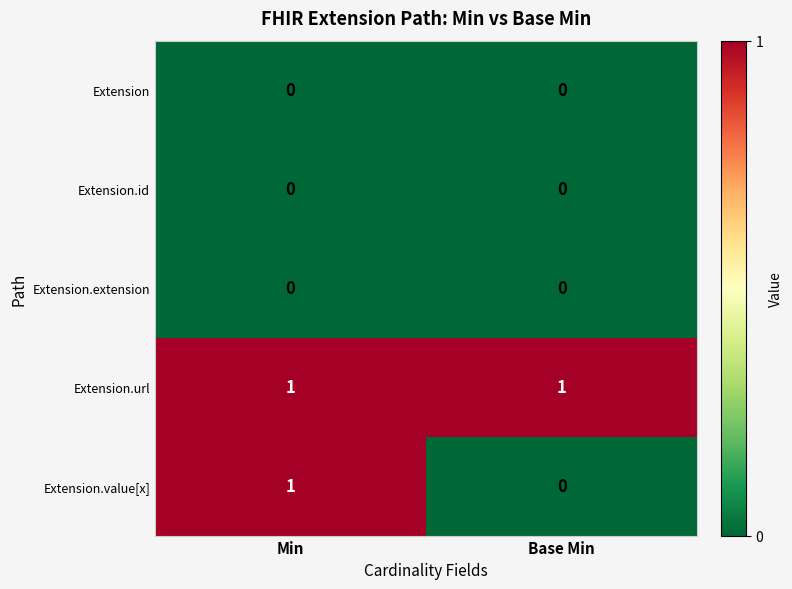

Which series has the largest total across all categories?

Extension.url